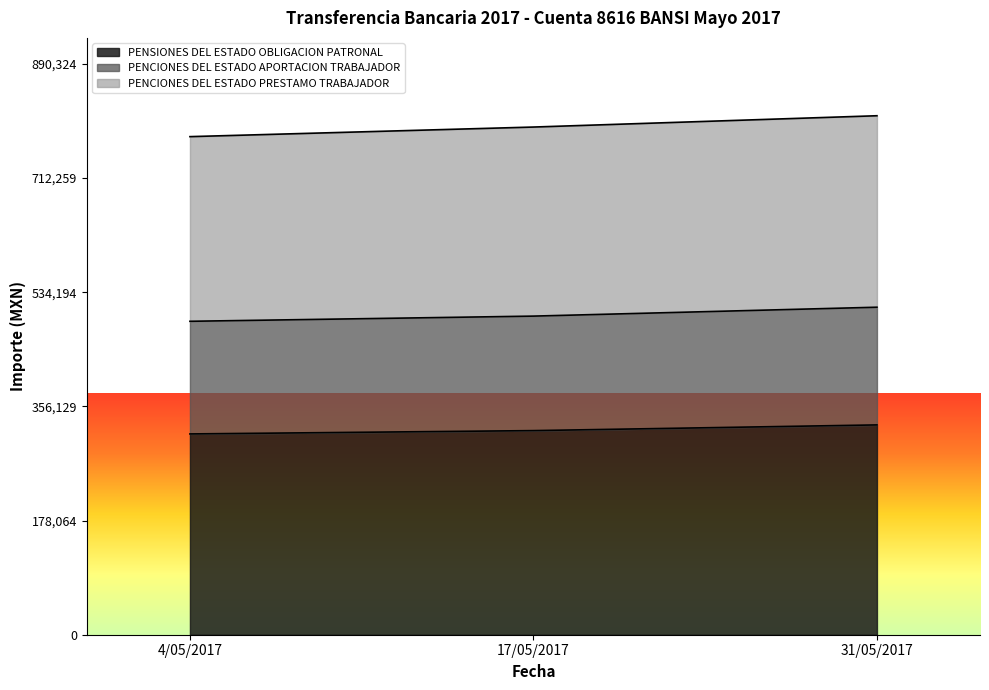

What is the total value across all series at 4/05/2017?

776795.2